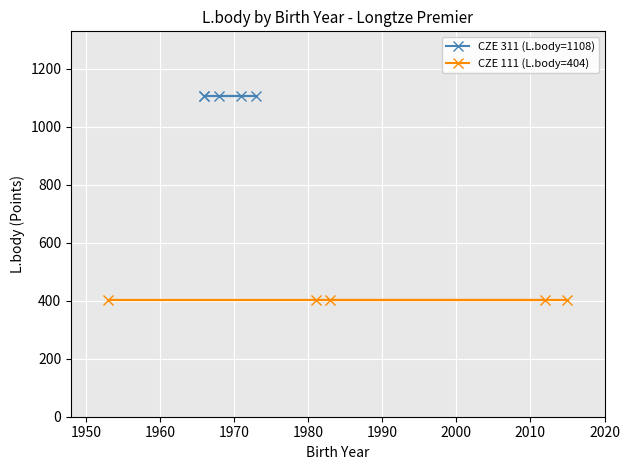

The value of CZE 311 (L.body=1108) at 1970 is 1108. True or false?

True